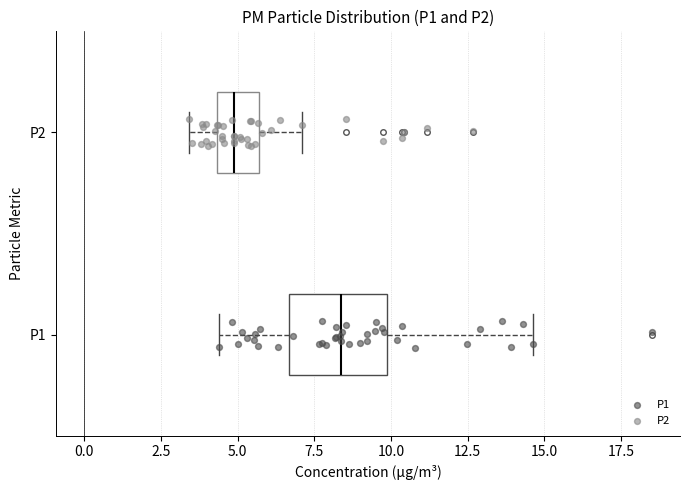

Which box has the furthest to the left median line?

P2